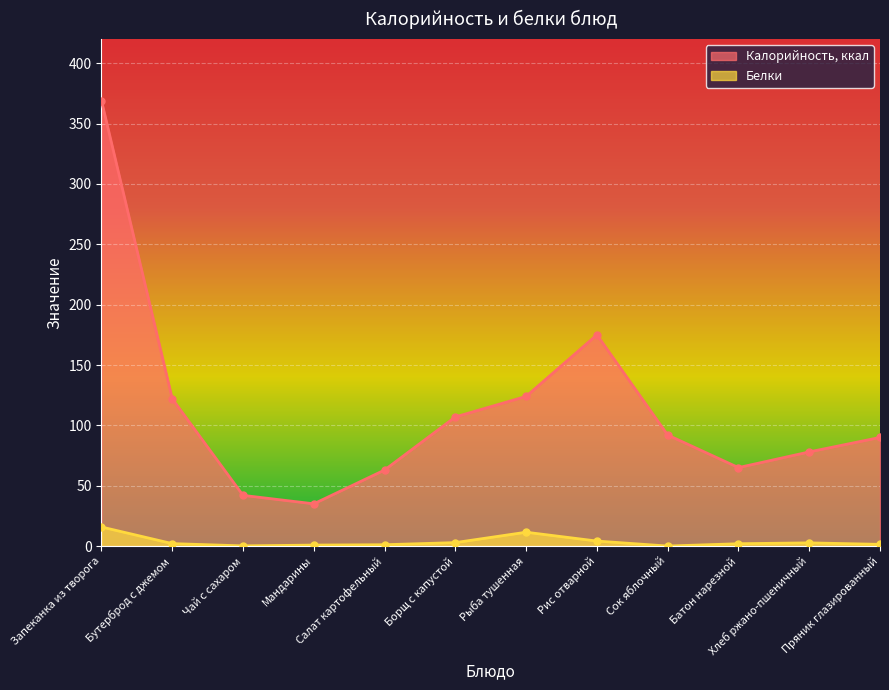

What is the difference between the maximum and second lowest values in the Калорийность, ккал series?

327.0